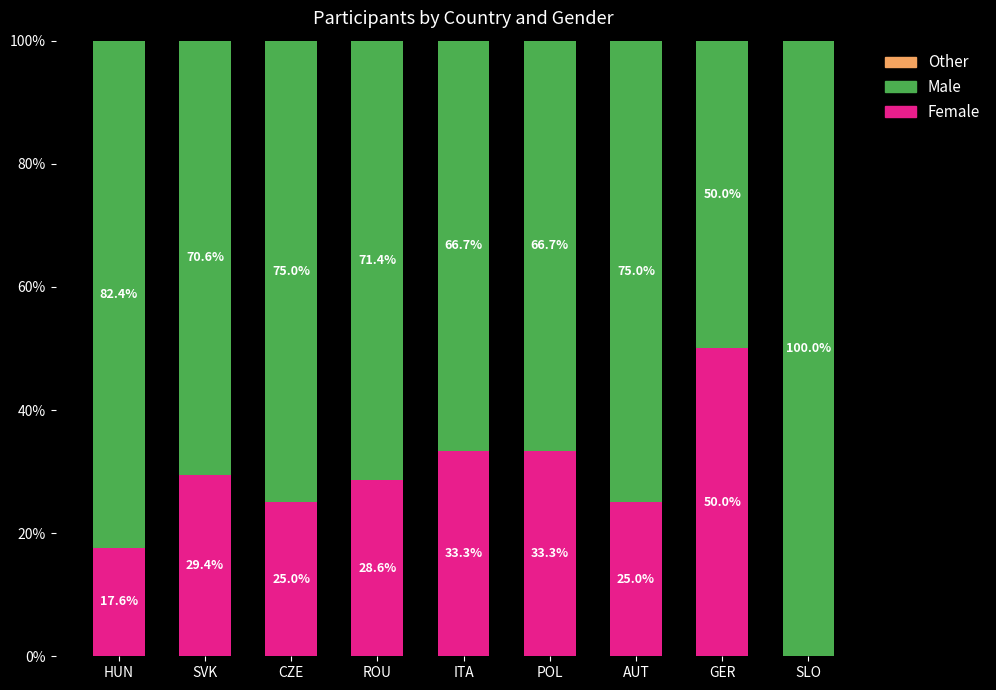

At which label does Female reach its peak?

GER